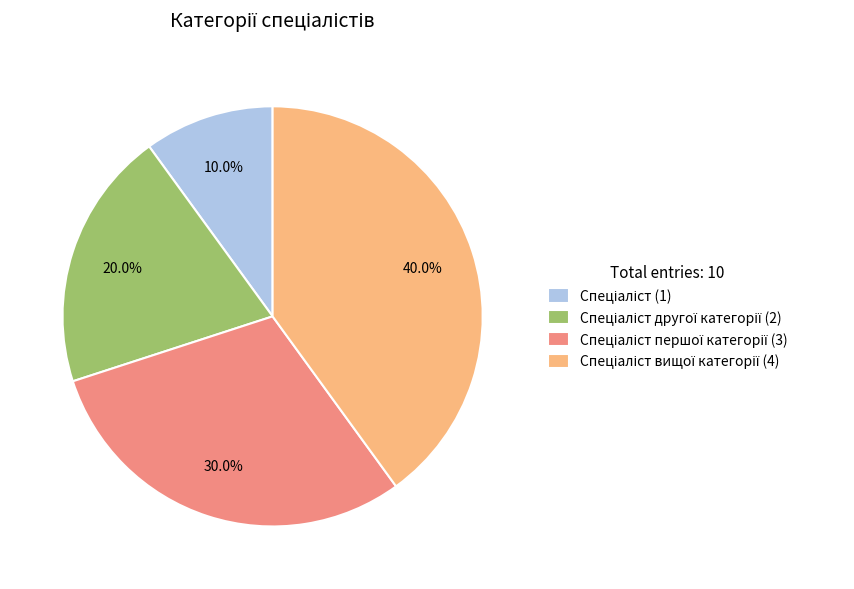

Is there any slice that represents more than half of the pie?

No